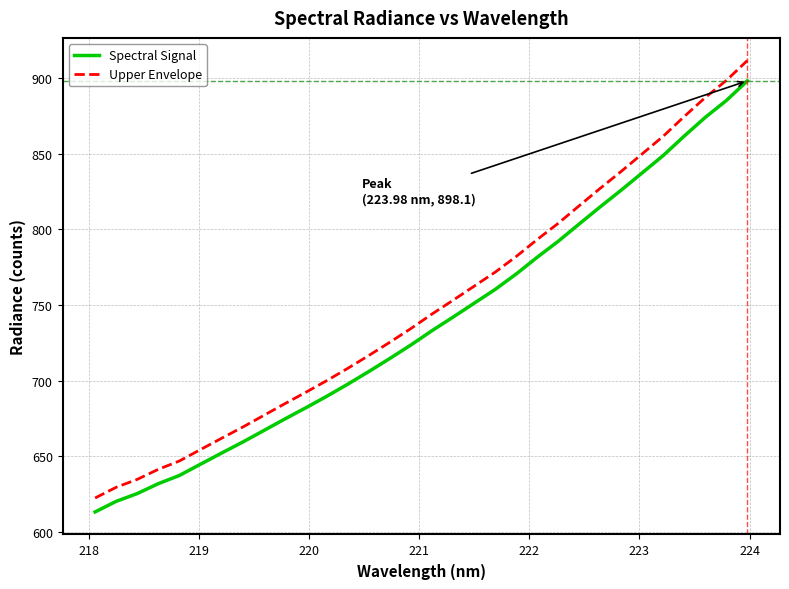

How many lines are shown in the chart?

2